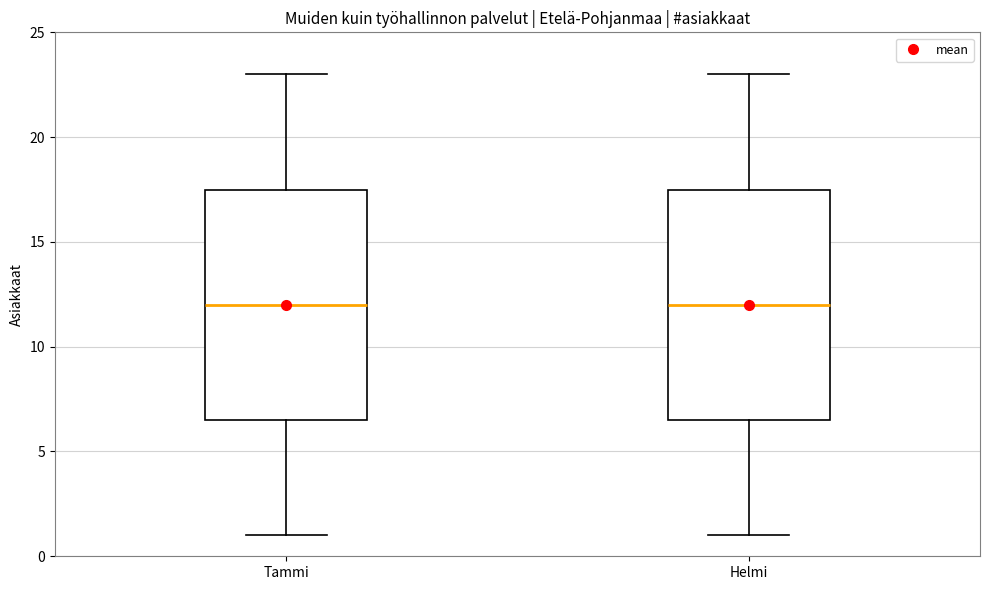

Reading left to right, transcribe this box plot: for each box, give where its median line is, the range the box spans, and where its two whiskers end, as read against the y-axis. The values are not printed on the chart, so give them approximately, as read against the axis.

Tammi: median 12.0, box 6.5 to 17.5, whiskers 1.0 to 23.0
Helmi: median 12.0, box 6.5 to 17.5, whiskers 1.0 to 23.0